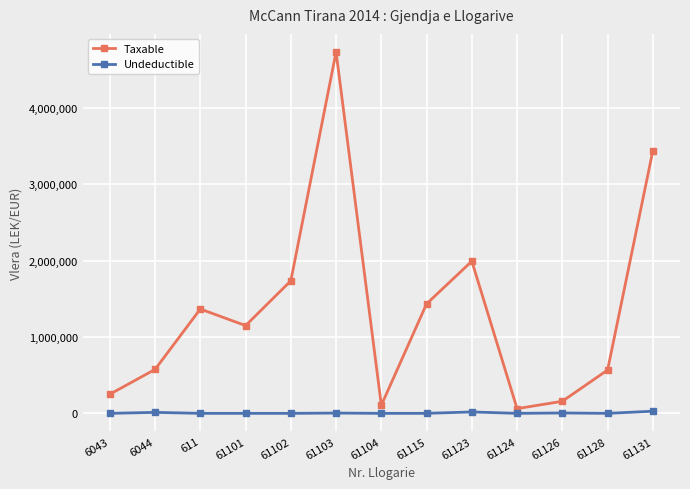

Does the chart have visible grid lines?

Yes